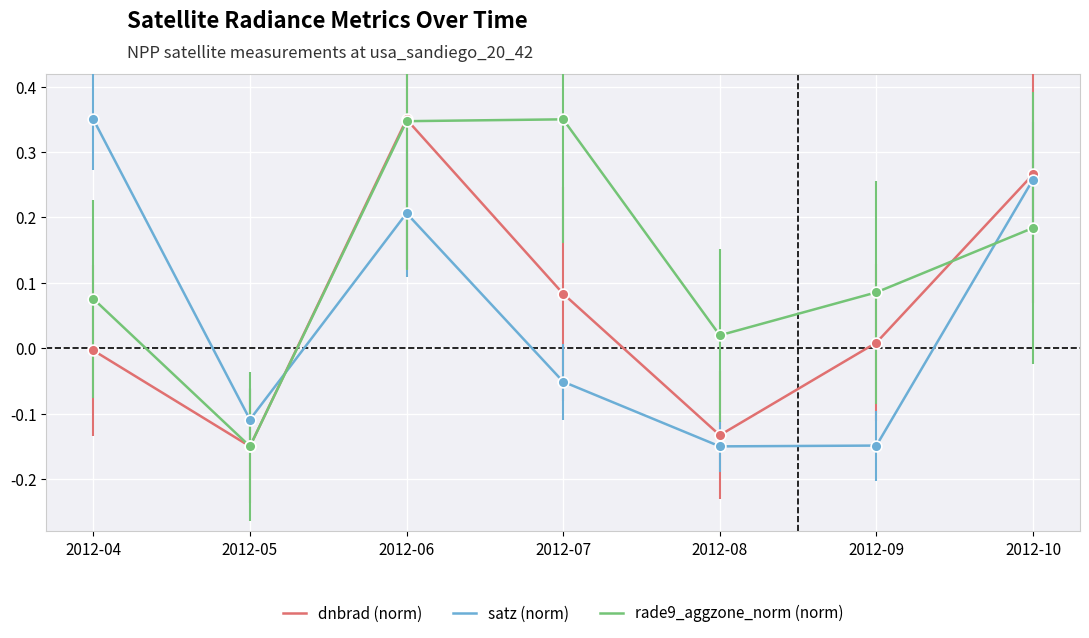

What are all the series names shown in the legend?

dnbrad (norm), satz (norm), rade9_aggzone_norm (norm)